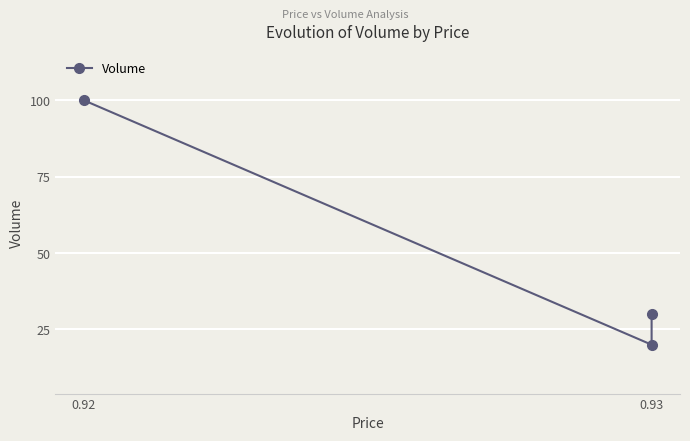

What is the greatest value displayed?

100